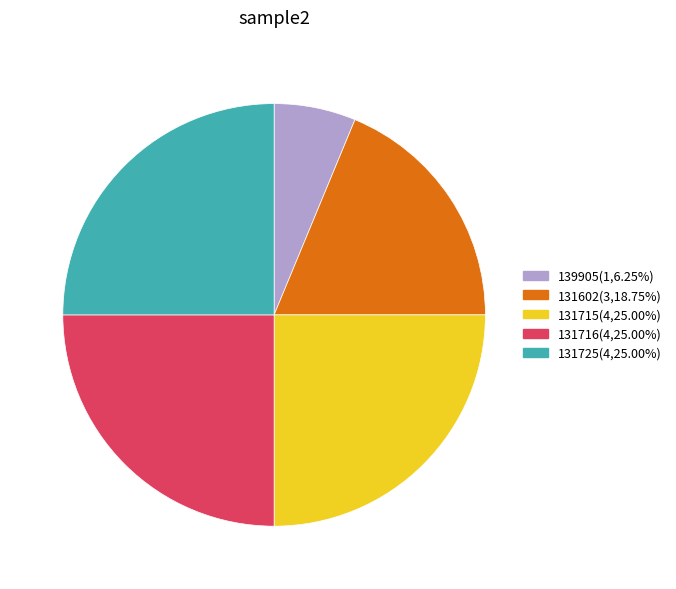

Does 131602 represent more than half of the total?

No